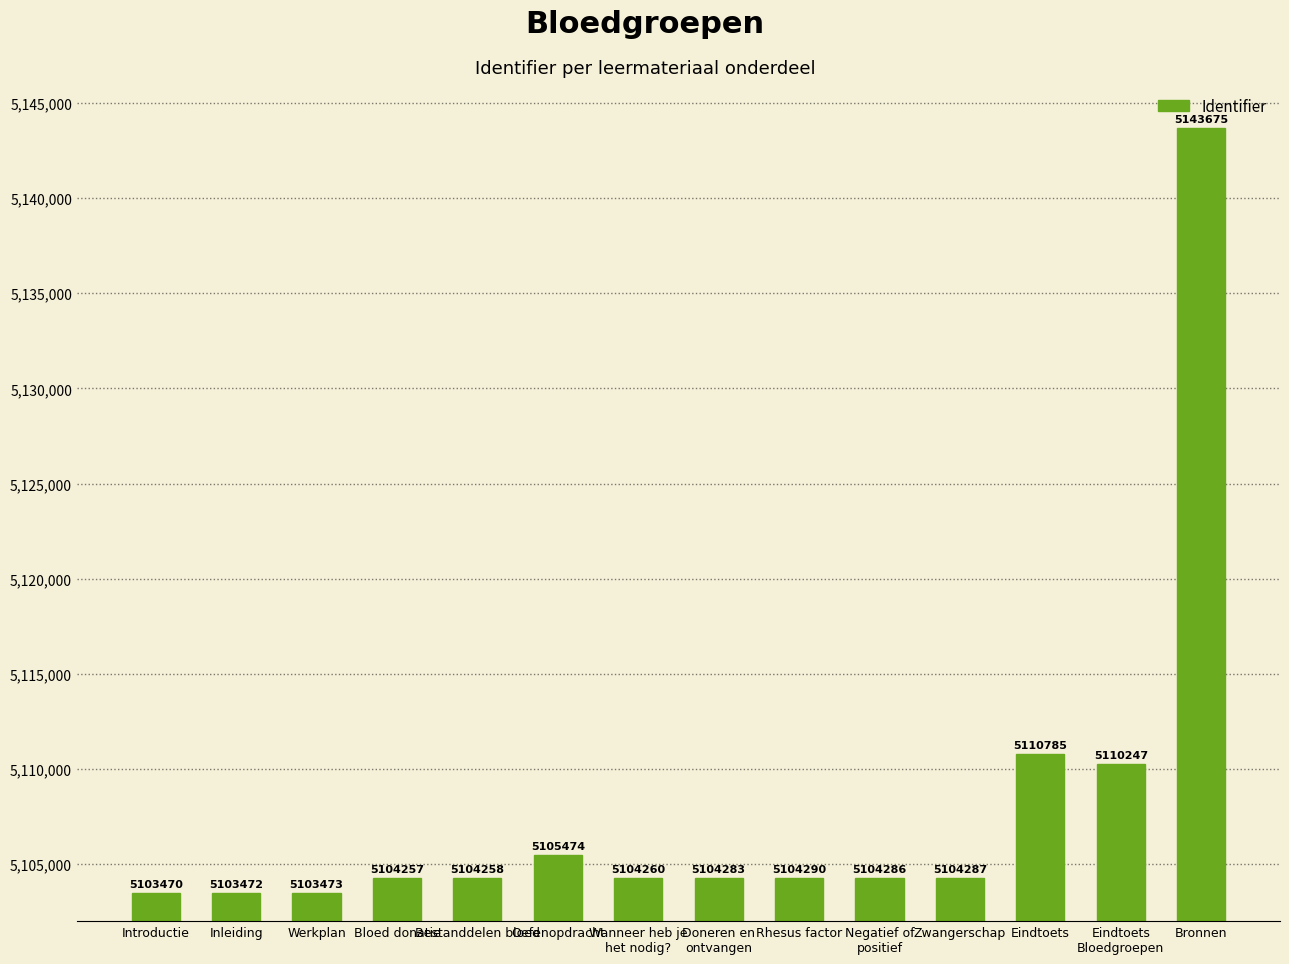

Reading left to right, list all the values displayed in this chart.

5103470	5103472	5103473	5104257	5104258	5105474	5104260	5104283	5104290	5104286	5104287	5110785	5110247	5143675